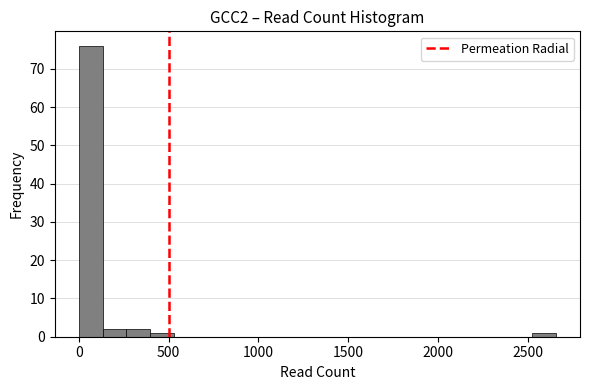

Read against the x-axis, roughly where is the centre of the tallest bar?

50